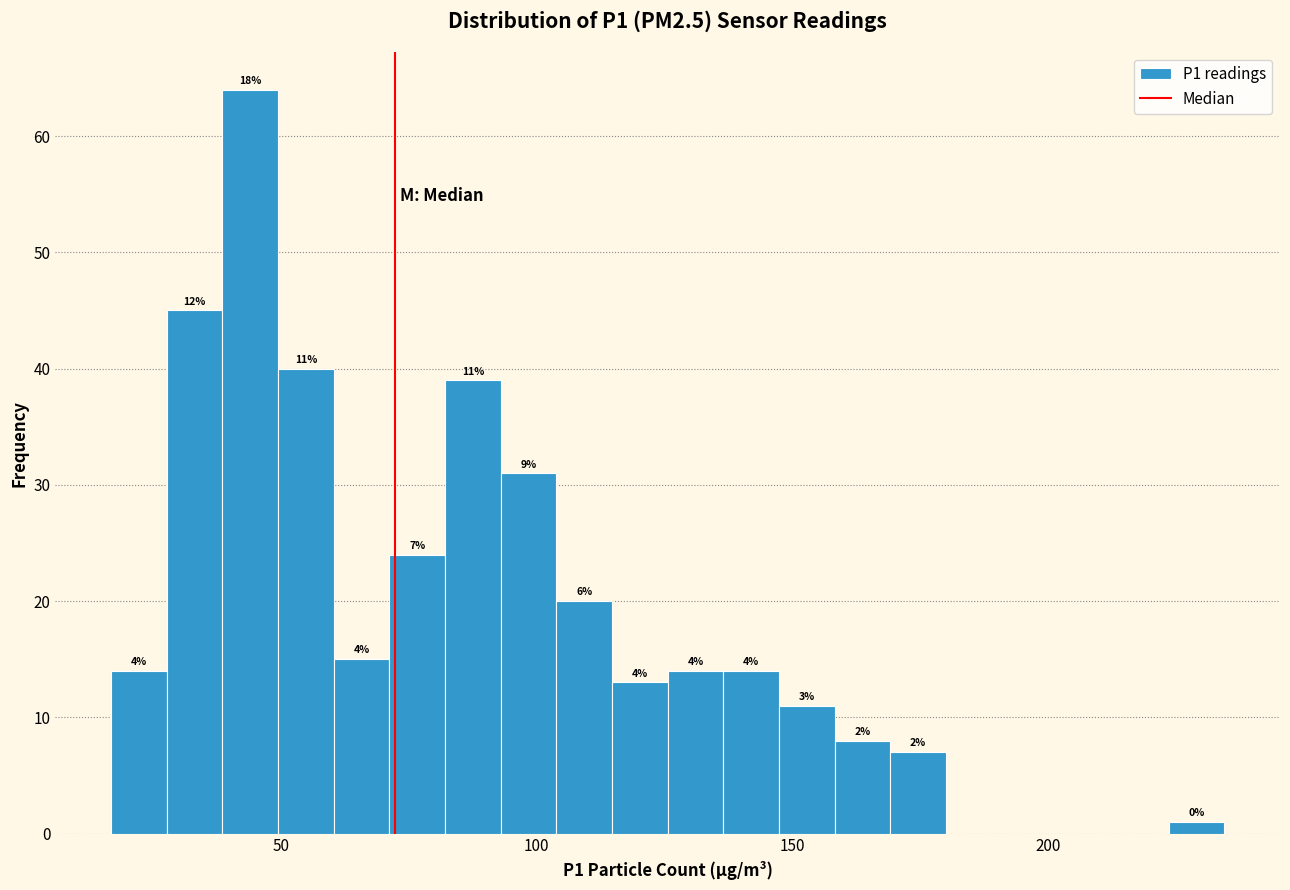

Read against the x-axis, roughly where is the centre of the tallest bar?

45